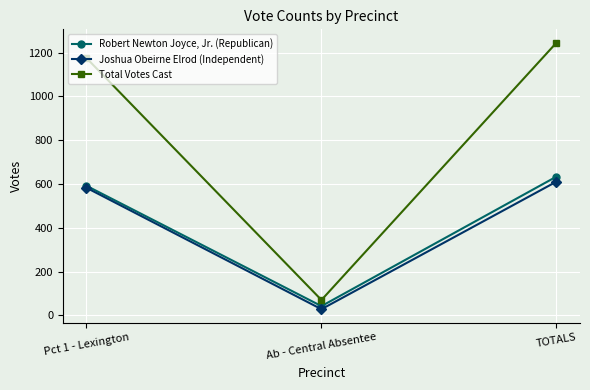

Which series changed the most between Ab - Central Absentee and TOTALS?

Total Votes Cast